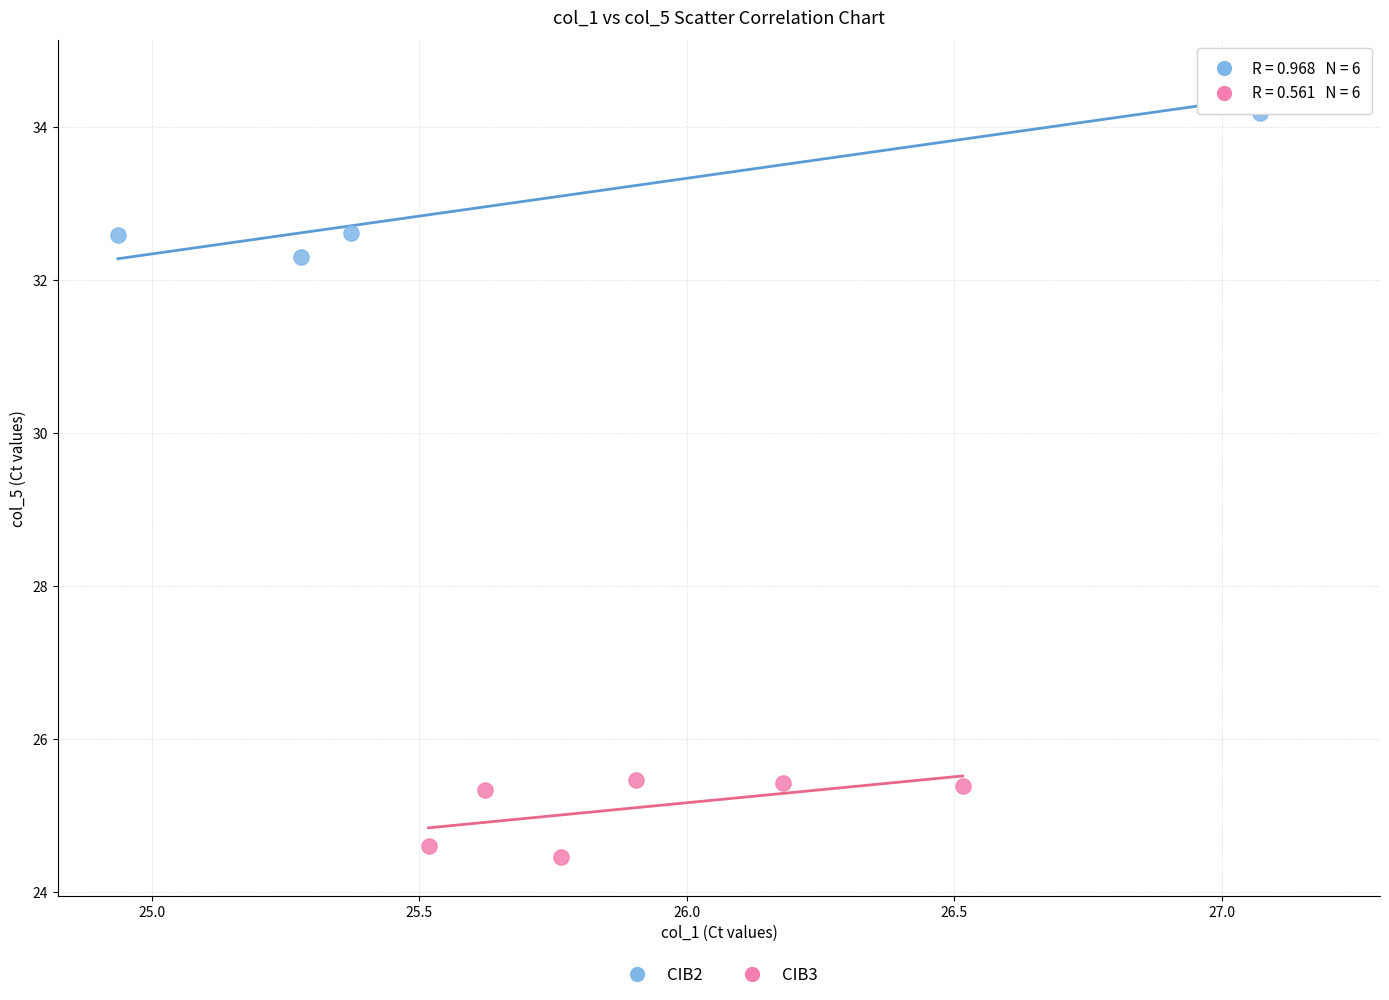

Which series reaches the maximum Y coordinate?

CIB2